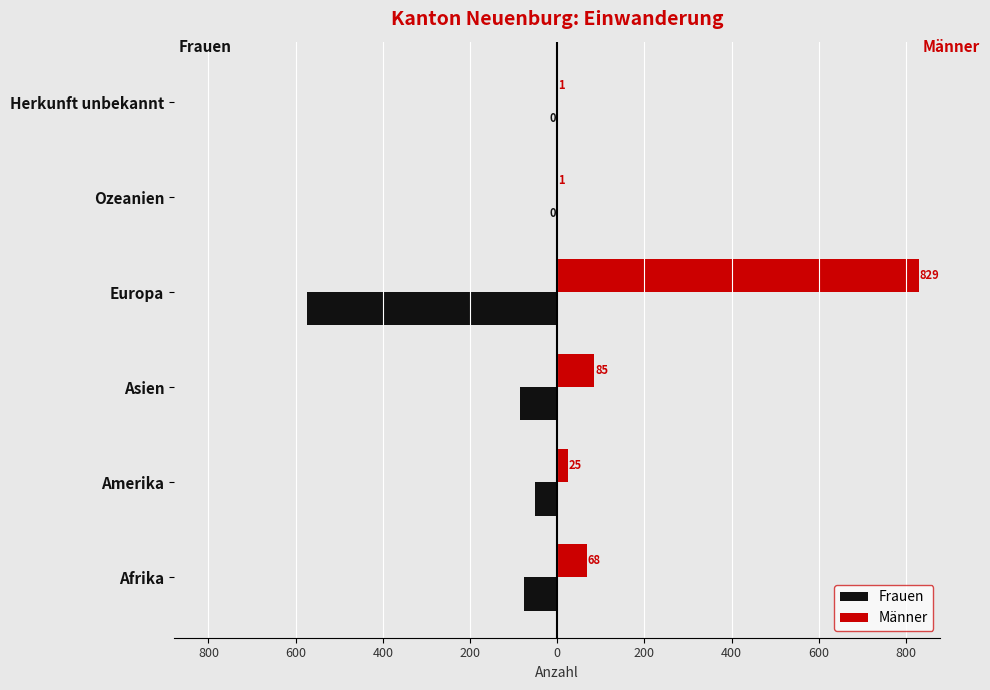

What are all the series names shown in the legend?

Frauen, Männer